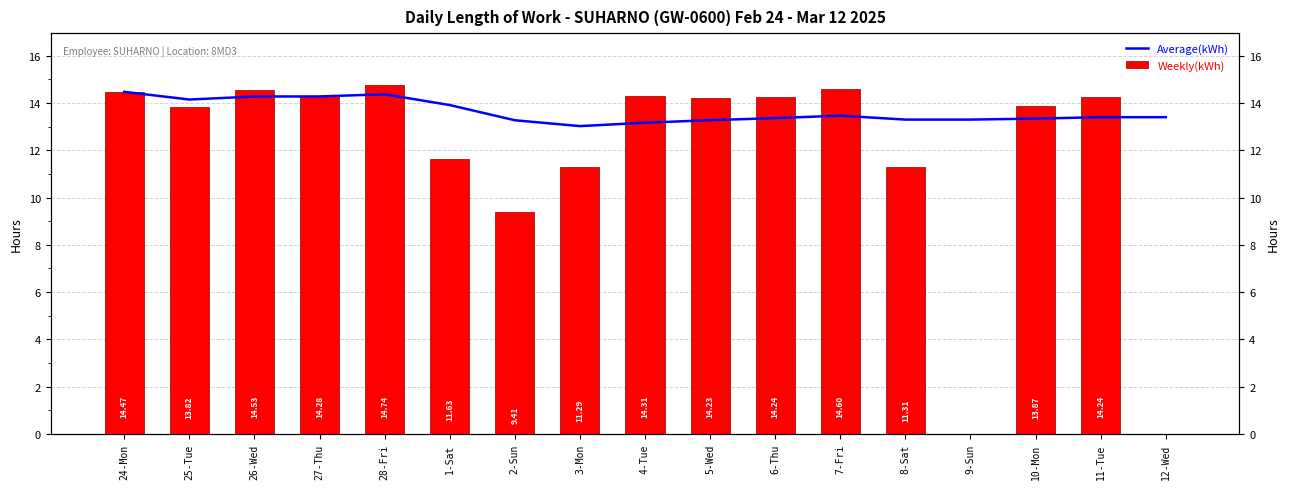

What is the spread (max minus min) of values at 12-Wed?

13.4